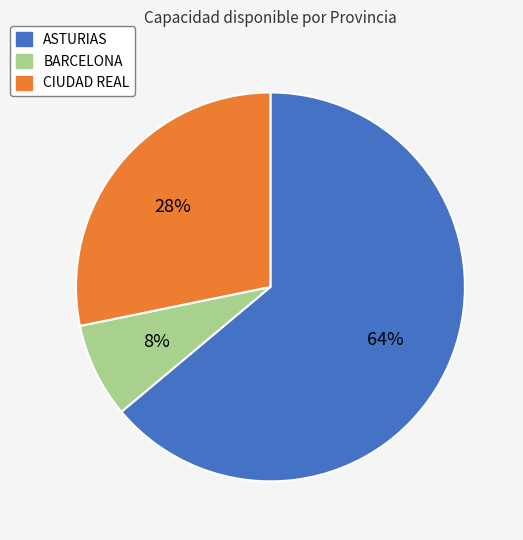

Is there a majority slice in this chart?

Yes